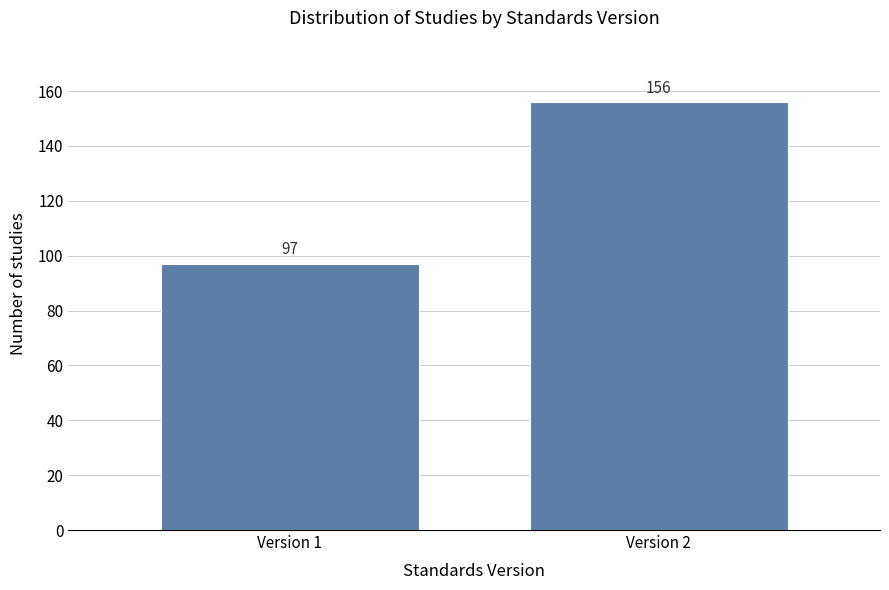

Reading right to left, extract all data points from this chart.

156	97